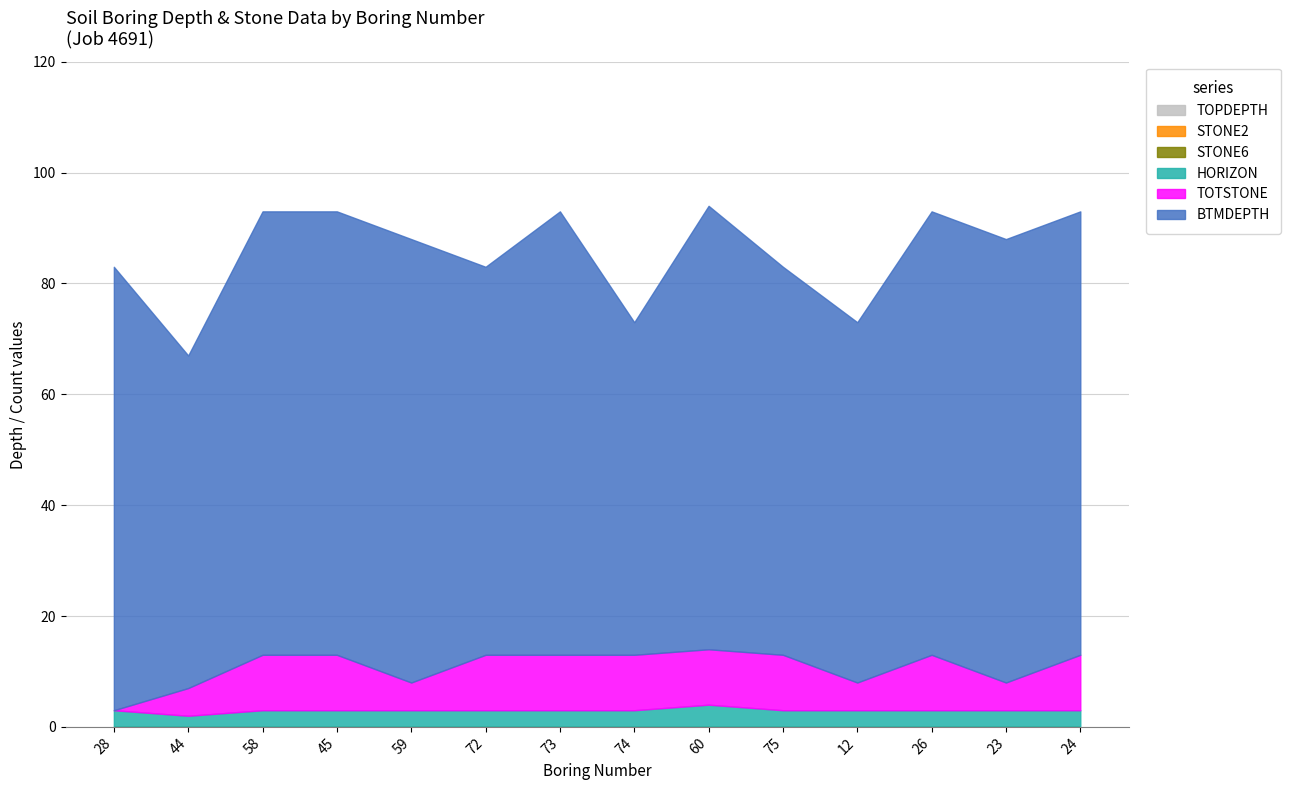

What is the sum of all TOTSTONE values?

110